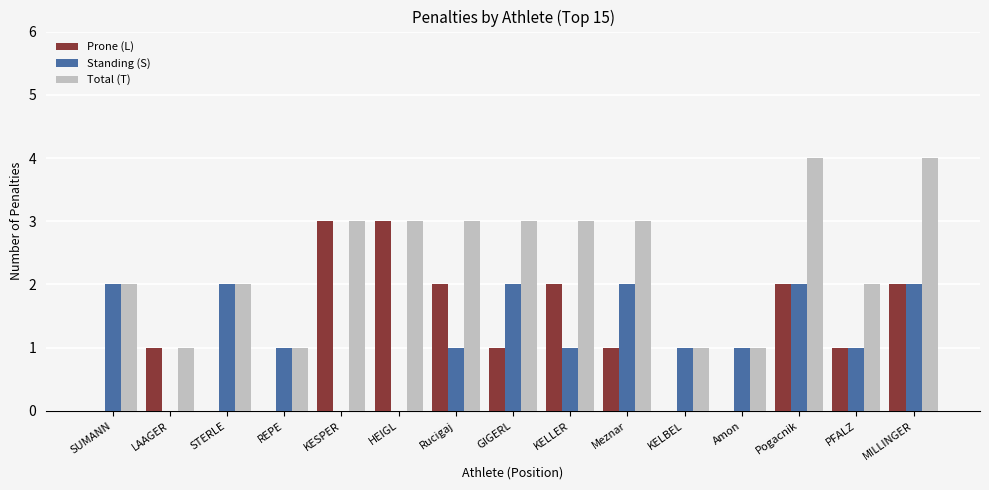

What are all the series names shown in the legend?

Prone (L), Standing (S), Total (T)